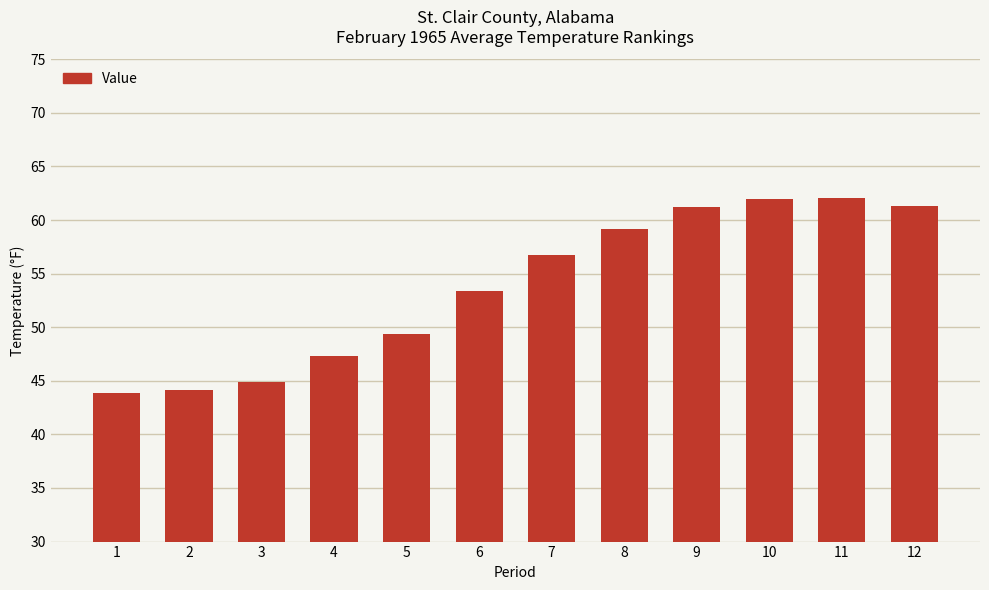

True or false: the data shows 58.0 at 2.

False